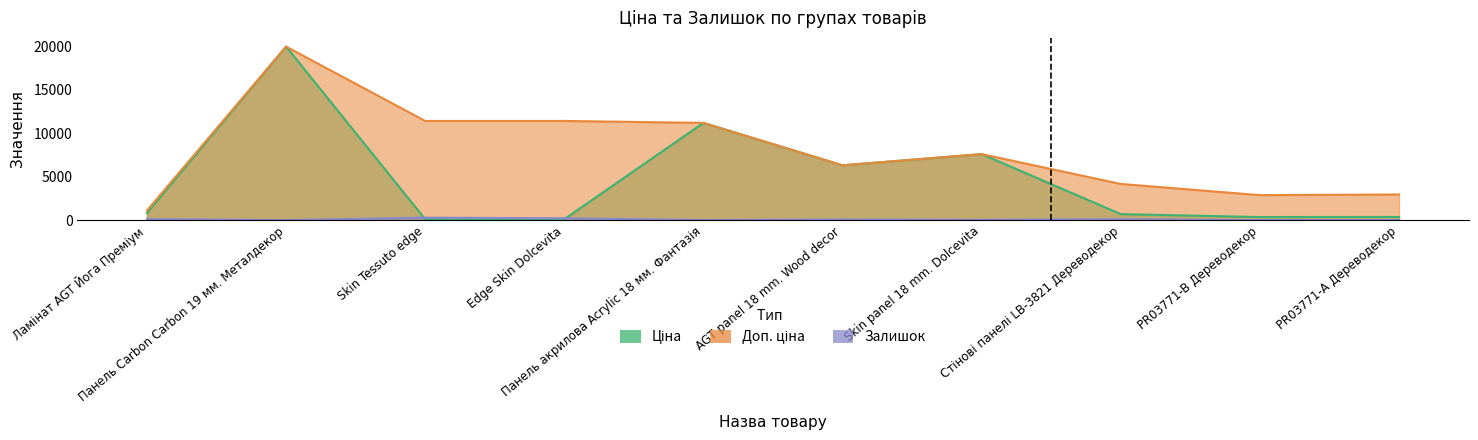

True or false: Залишок and Доп. ціна intersect in this chart.

False